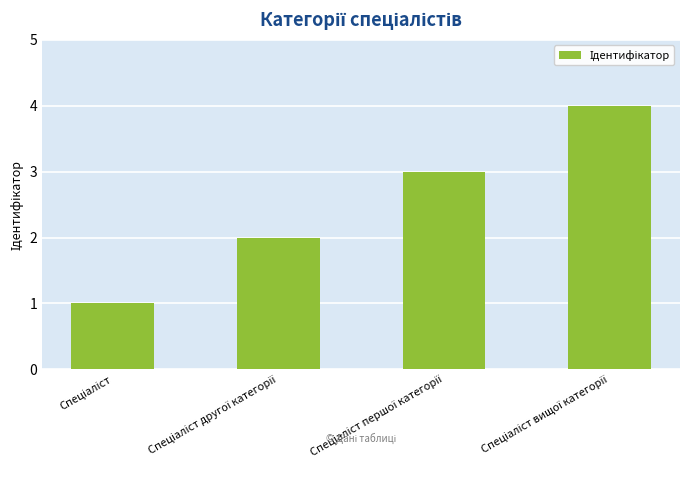

What is the sum of all values?

10